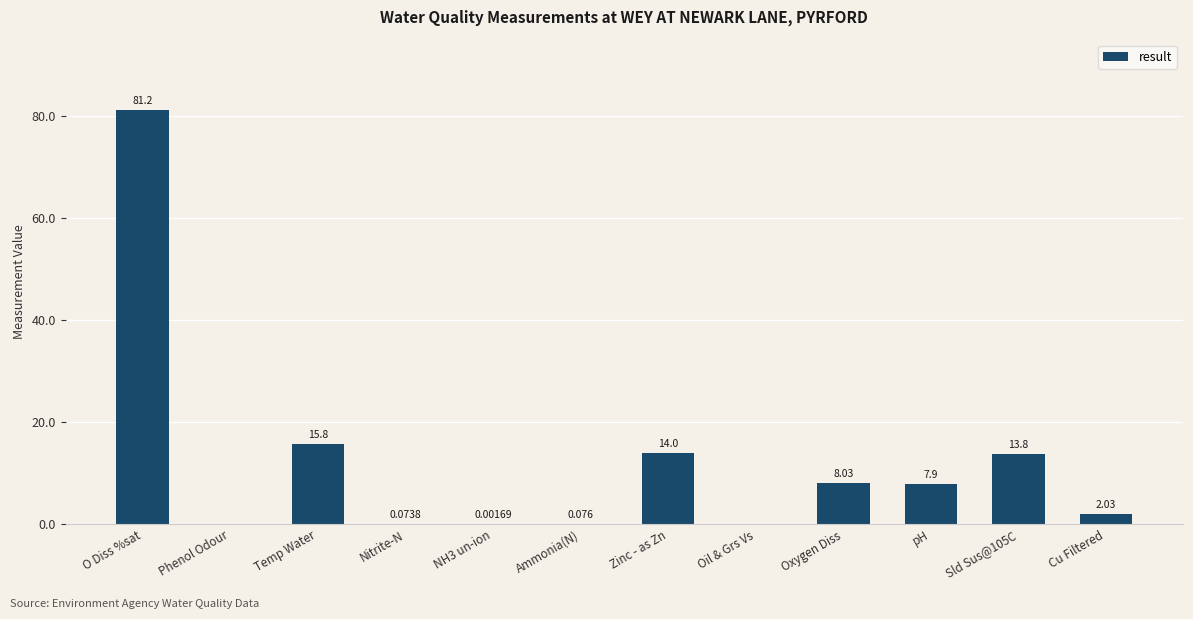

Between Zinc - as Zn and O Diss %sat, which is larger?

O Diss %sat